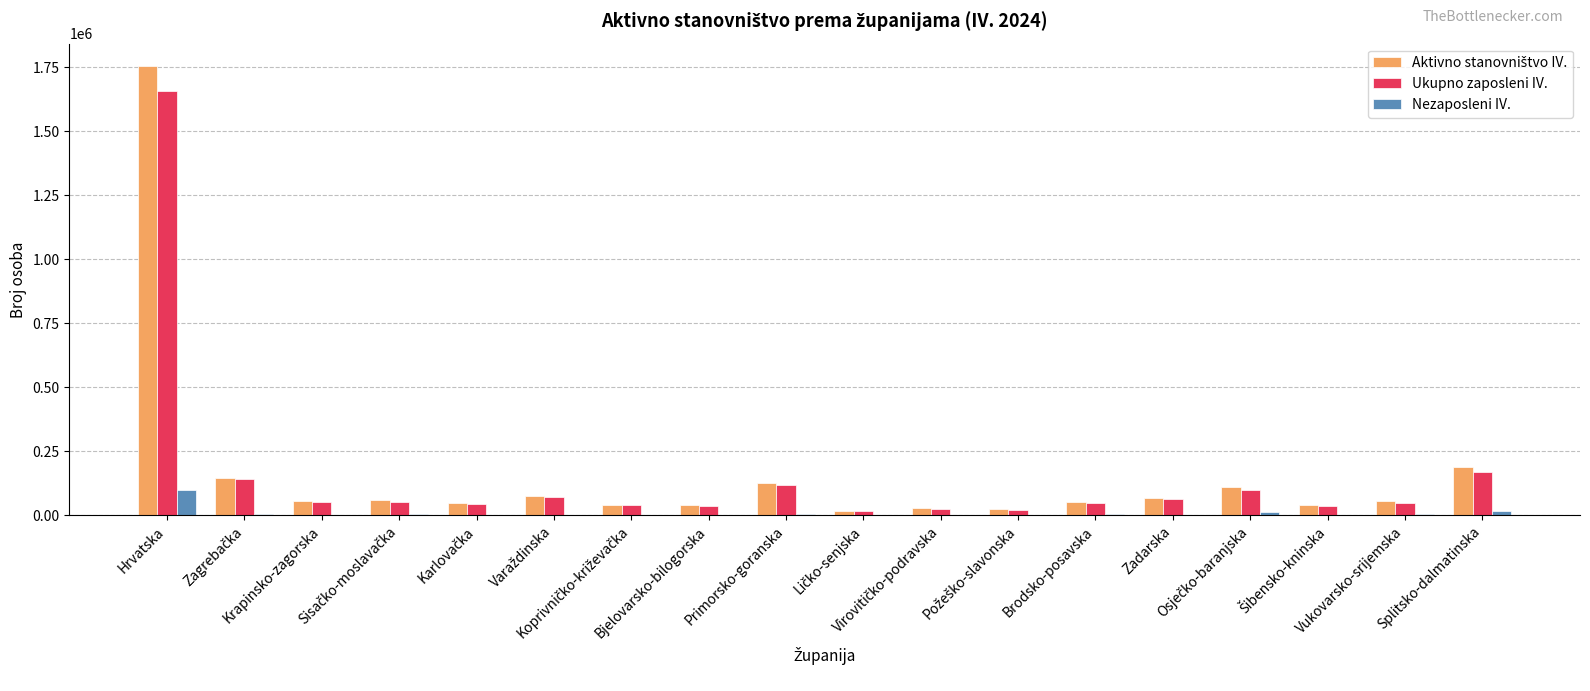

What is the maximum value shown in the chart?

1753752